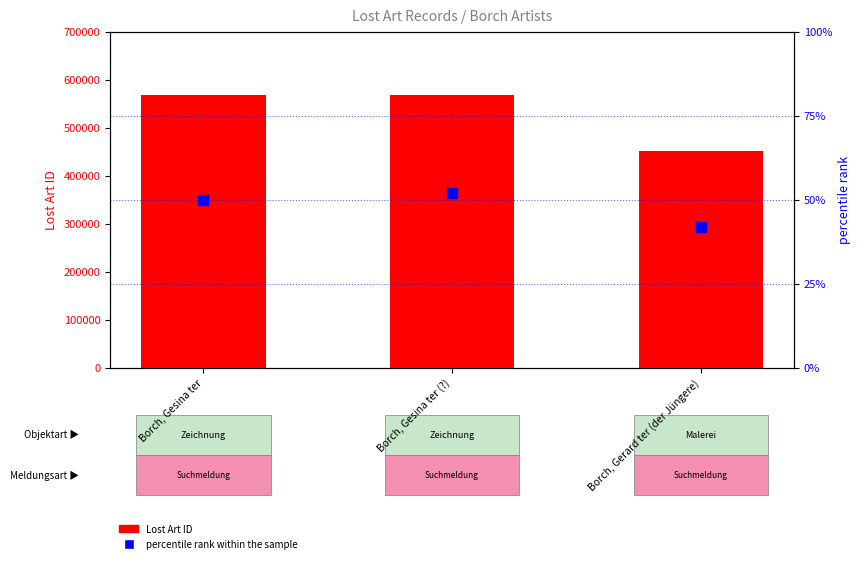

At which category is the sum across all series the highest?

Borch, Gesina ter (?)